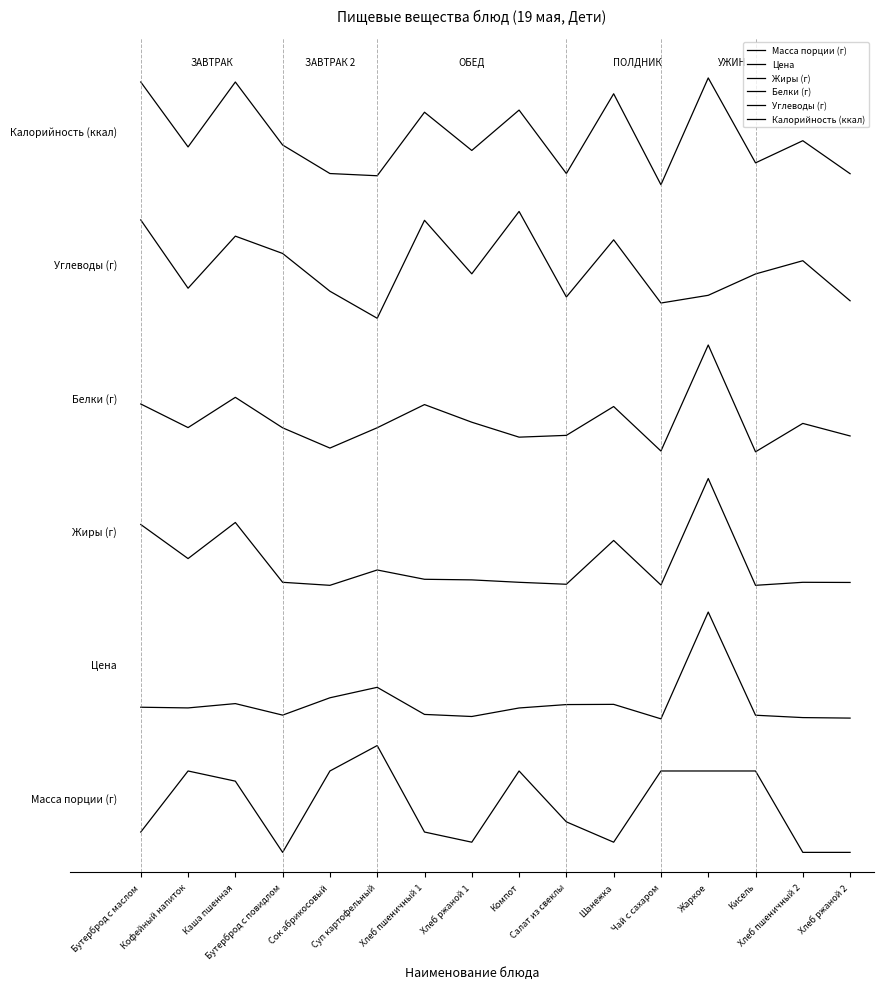

Which category has the highest value in the Цена series?

Жаркое